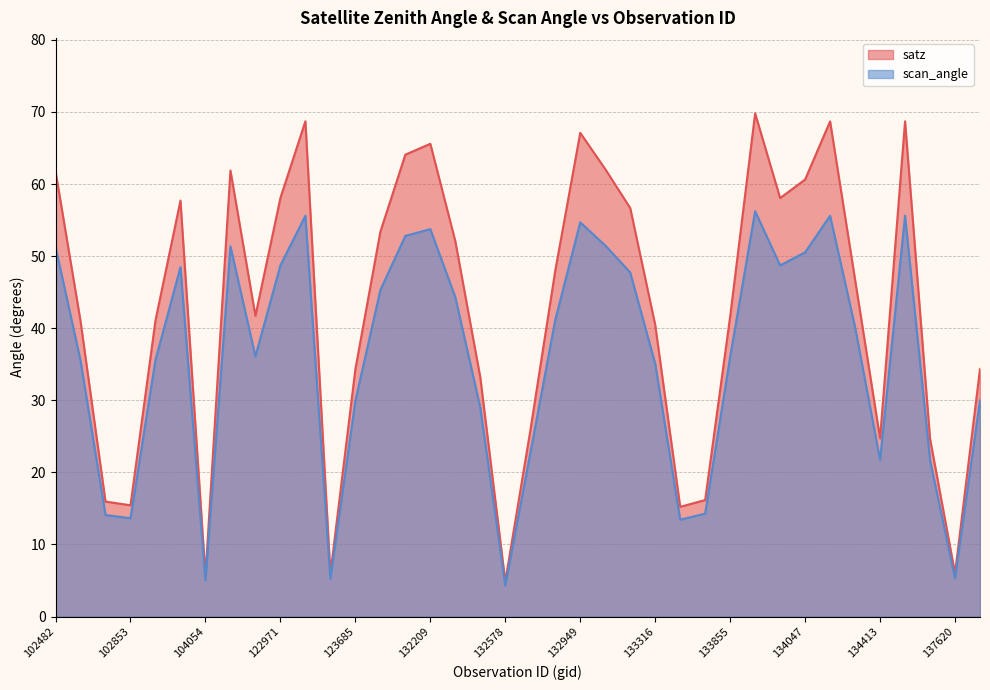

How many lines are shown in the chart?

2